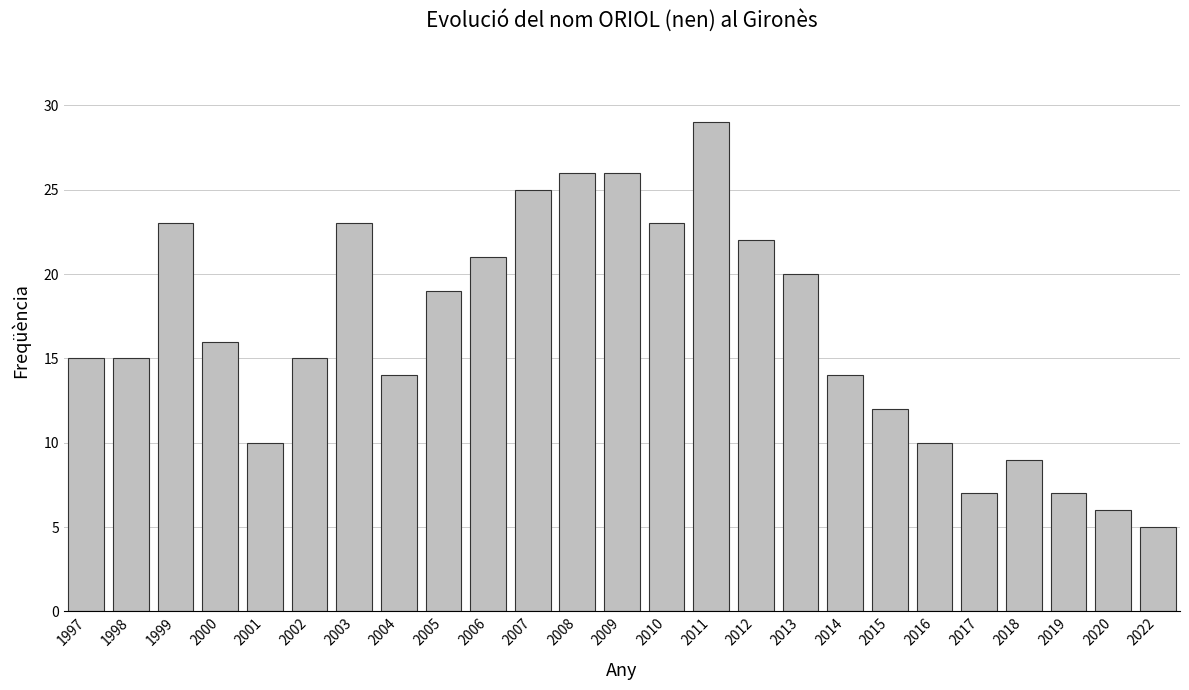

What is the change in value from 2002 to 2005?

+4